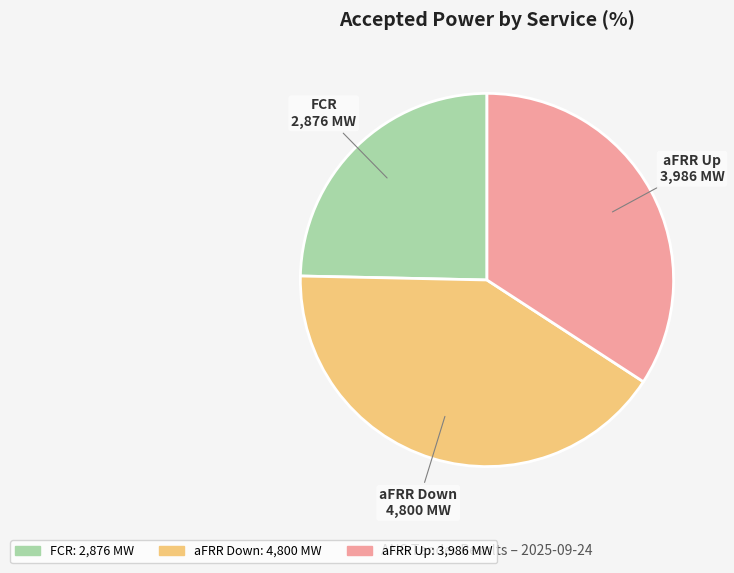

What is the largest slice in the pie chart?

aFRR Down